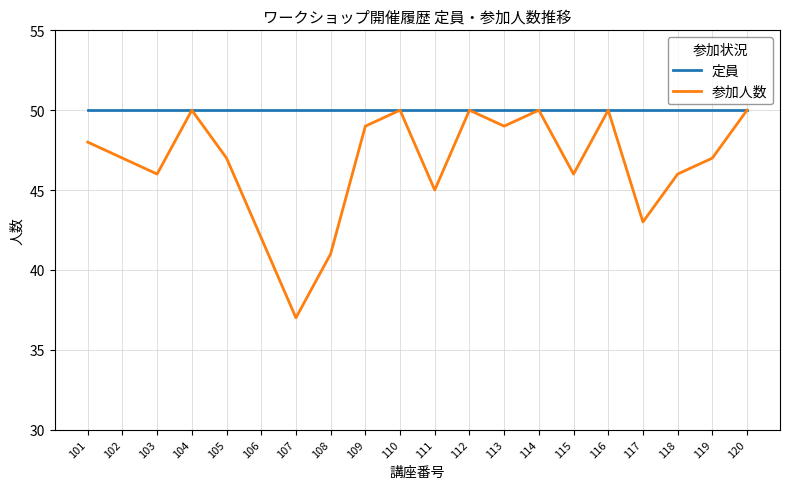

What is the sum of all 参加人数 values?

933